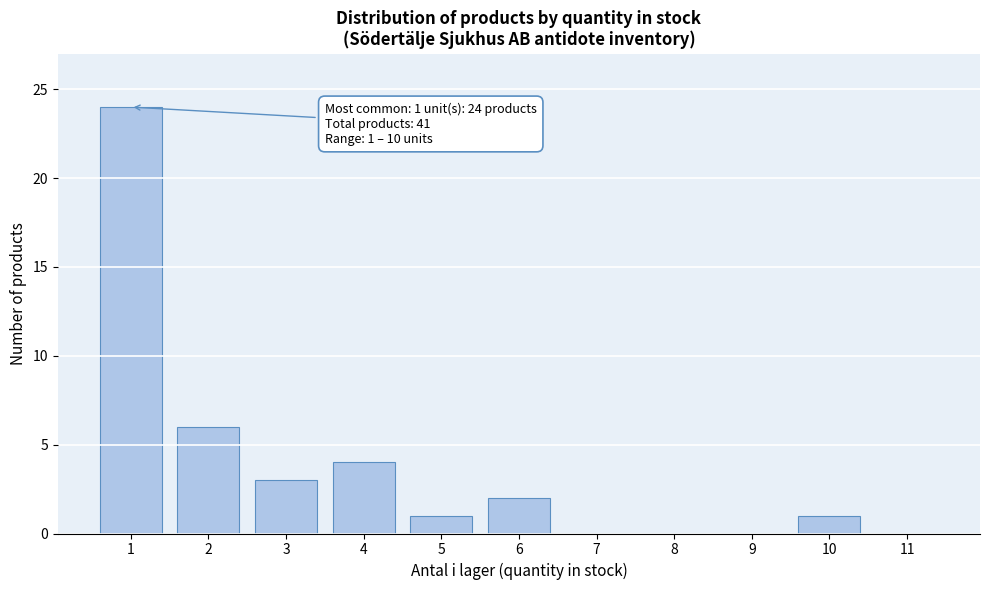

Reading right to left, extract all data points from this chart.

11=0	10=1	9=0	8=0	7=0	6=2	5=1	4=4	3=3	2=6	1=24